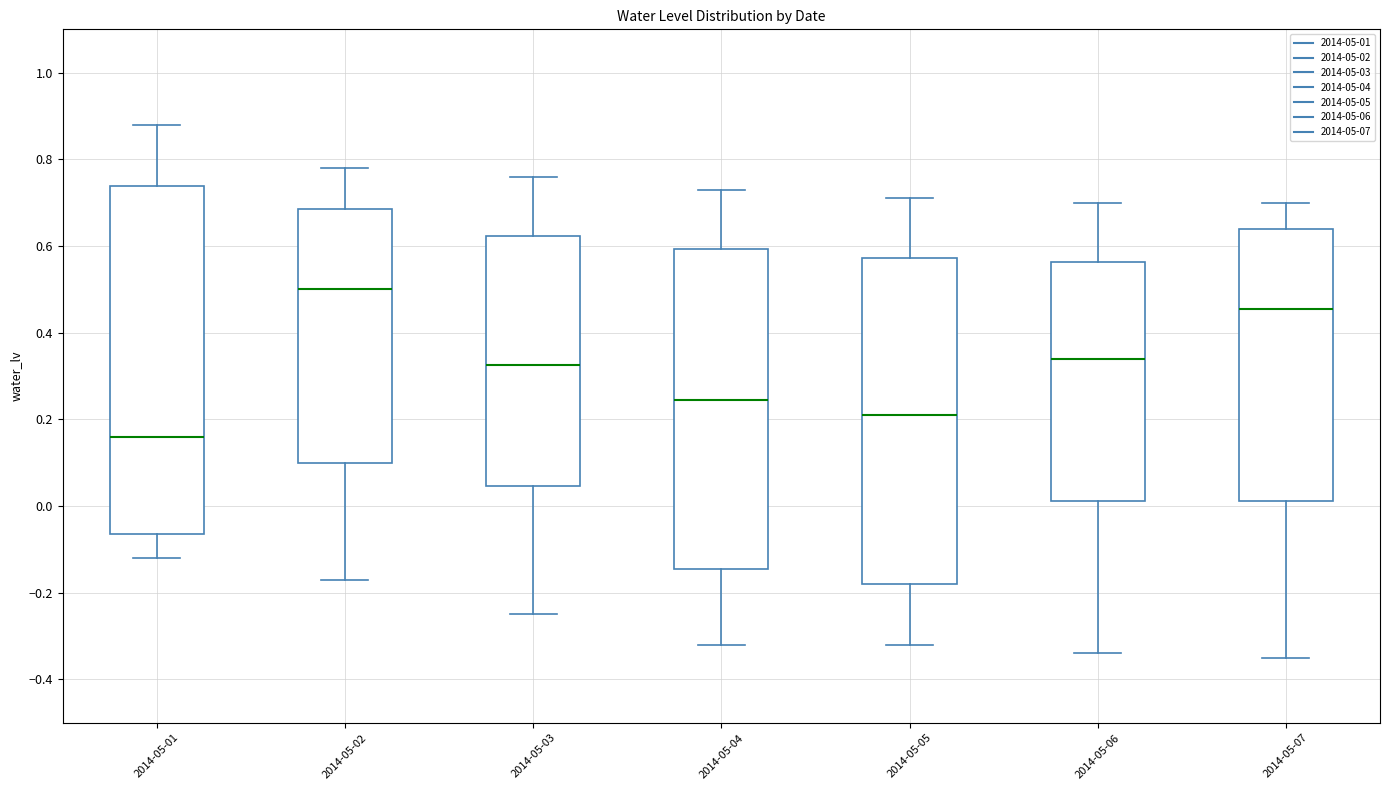

Which box's median line is the highest?

2014-05-02